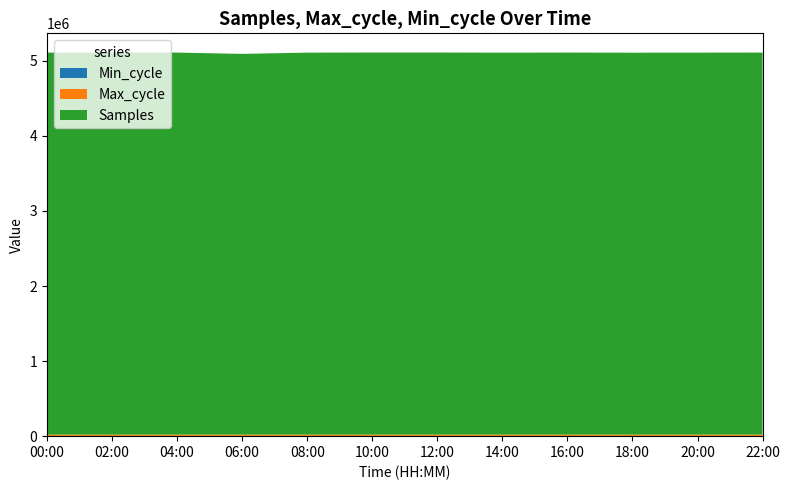

Reading left to right, transcribe all the data shown in this chart.

Samples: 5089753	5091185	5089757	5073058	5089455	5091003	5090590	5089103	5090470	5088628	5089370	5090536
Max_cycle: 19999	19916	20423	20006	19970	19939	20372	20078	19930	20183	20280	19916
Min_cycle: 28	28	28	28	28	28	28	28	28	28	28	28